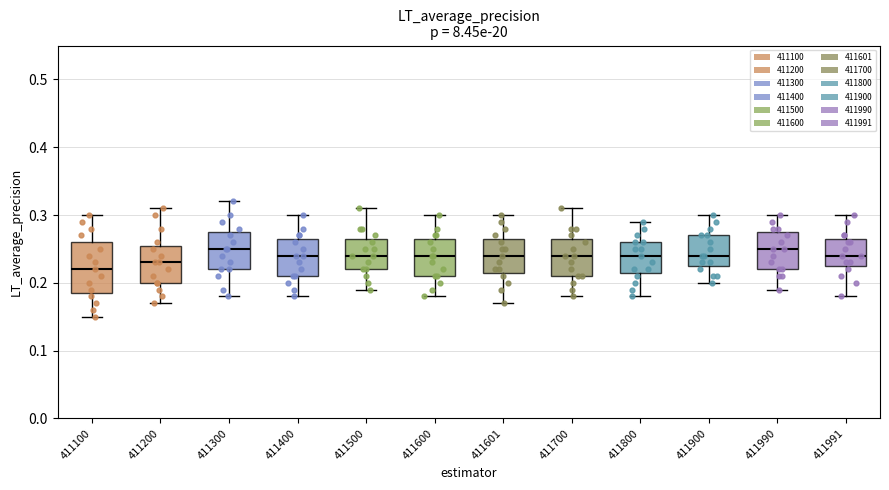

Reading left to right, read every box against the y-axis: the position of its median line, the range the box covers, and the ends of its whiskers. The values are not printed on the chart, so give them approximately, as read against the axis.

411100: median 0.22, box 0.19 to 0.26, whiskers 0.15 to 0.30
411200: median 0.23, box 0.20 to 0.26, whiskers 0.17 to 0.31
411300: median 0.25, box 0.22 to 0.28, whiskers 0.18 to 0.32
411400: median 0.24, box 0.21 to 0.27, whiskers 0.18 to 0.30
411500: median 0.24, box 0.22 to 0.27, whiskers 0.19 to 0.31
411600: median 0.24, box 0.21 to 0.27, whiskers 0.18 to 0.30
411601: median 0.24, box 0.22 to 0.27, whiskers 0.17 to 0.30
411700: median 0.24, box 0.21 to 0.27, whiskers 0.18 to 0.31
411800: median 0.24, box 0.22 to 0.26, whiskers 0.18 to 0.29
411900: median 0.24, box 0.23 to 0.27, whiskers 0.20 to 0.30
411990: median 0.25, box 0.22 to 0.28, whiskers 0.19 to 0.30
411991: median 0.24, box 0.23 to 0.27, whiskers 0.18 to 0.30